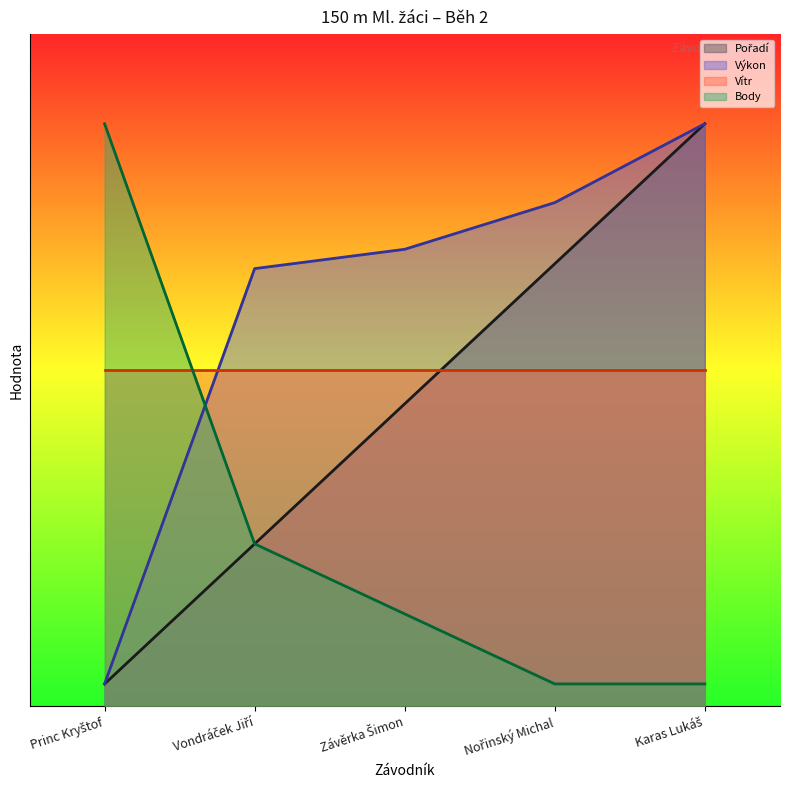

Is the value of Pořadí at Princ Kryštof greater than the value of Body at Princ Kryštof?

No